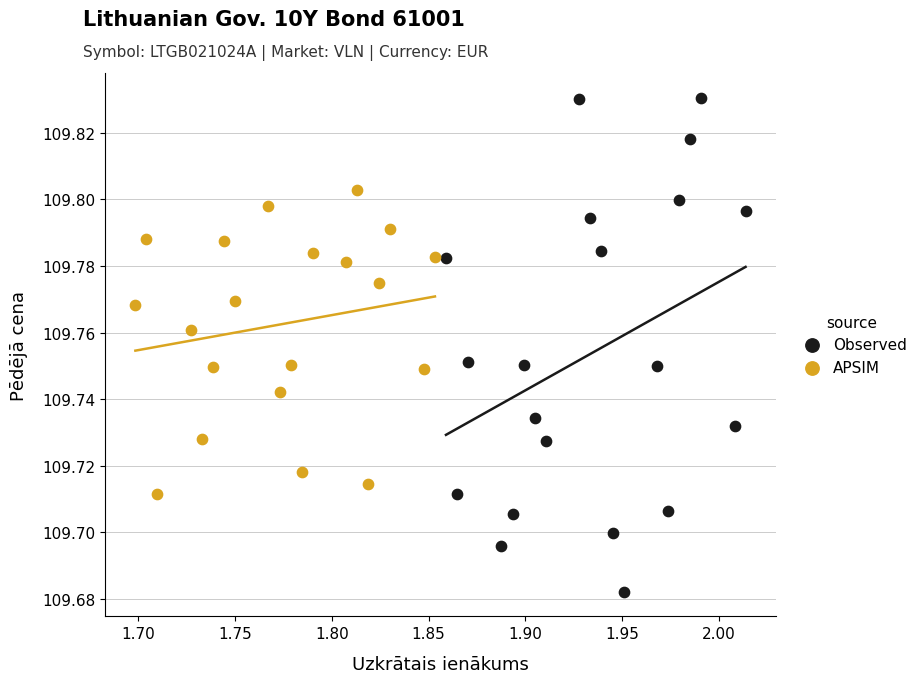

Which series has the widest spread of Y values?

Observed